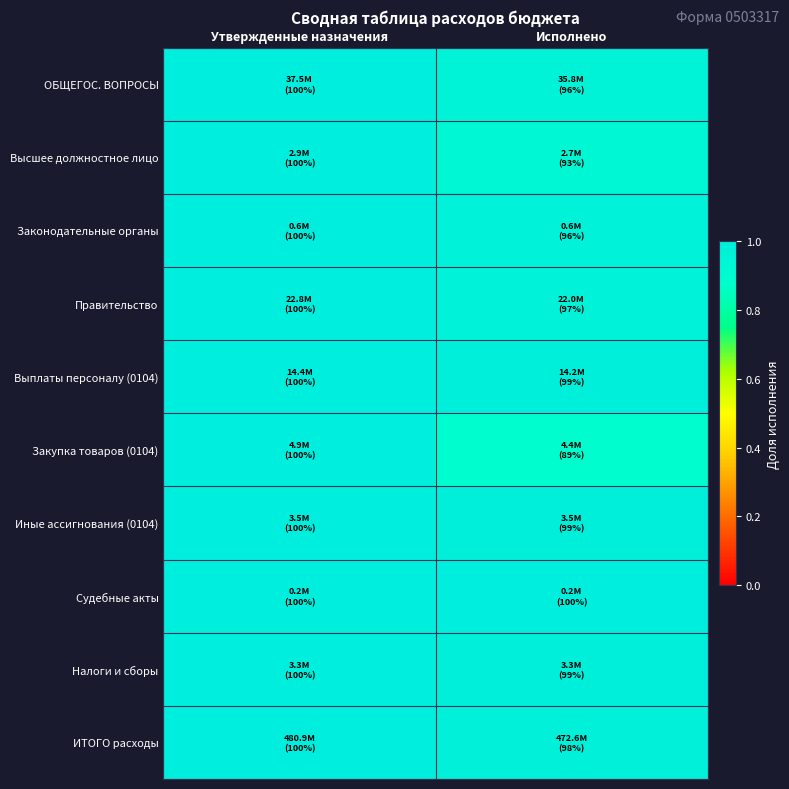

At how many categories does at least one series exceed 0?

2